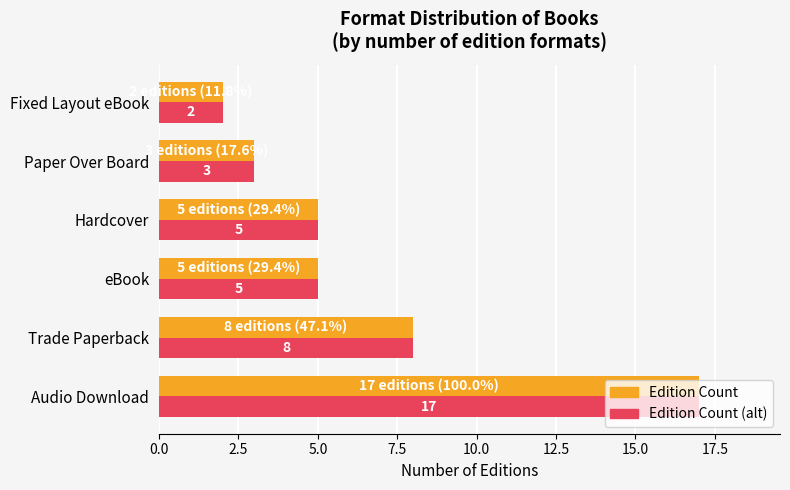

Which label corresponds to the smallest value in the chart?

Fixed Layout eBook